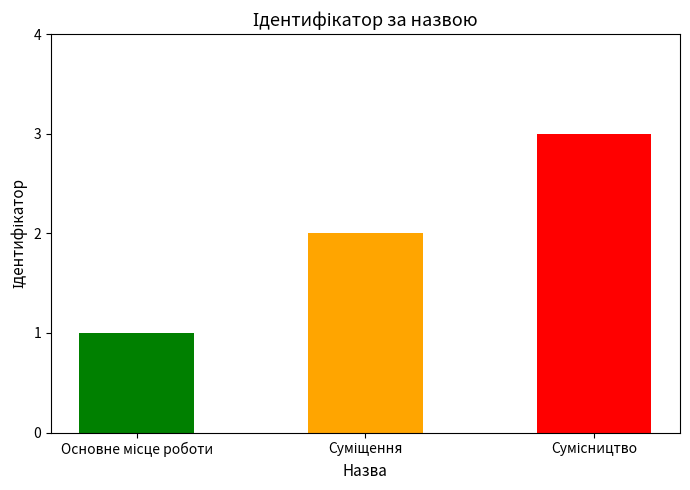

Count the number of categories in the chart.

3